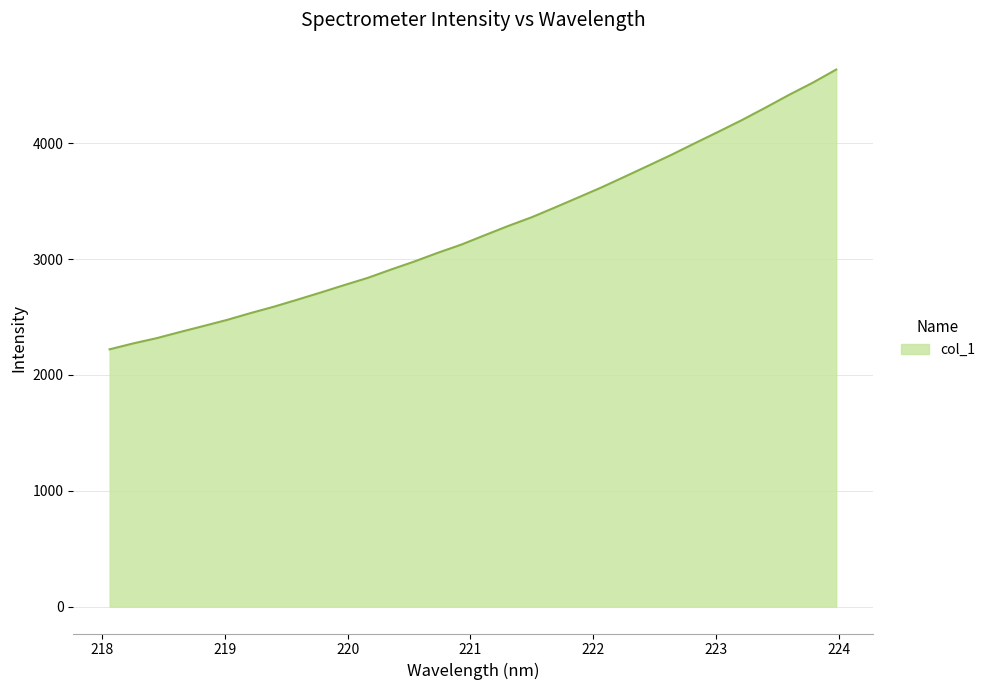

What is the minimum value shown in the chart?

2221.4